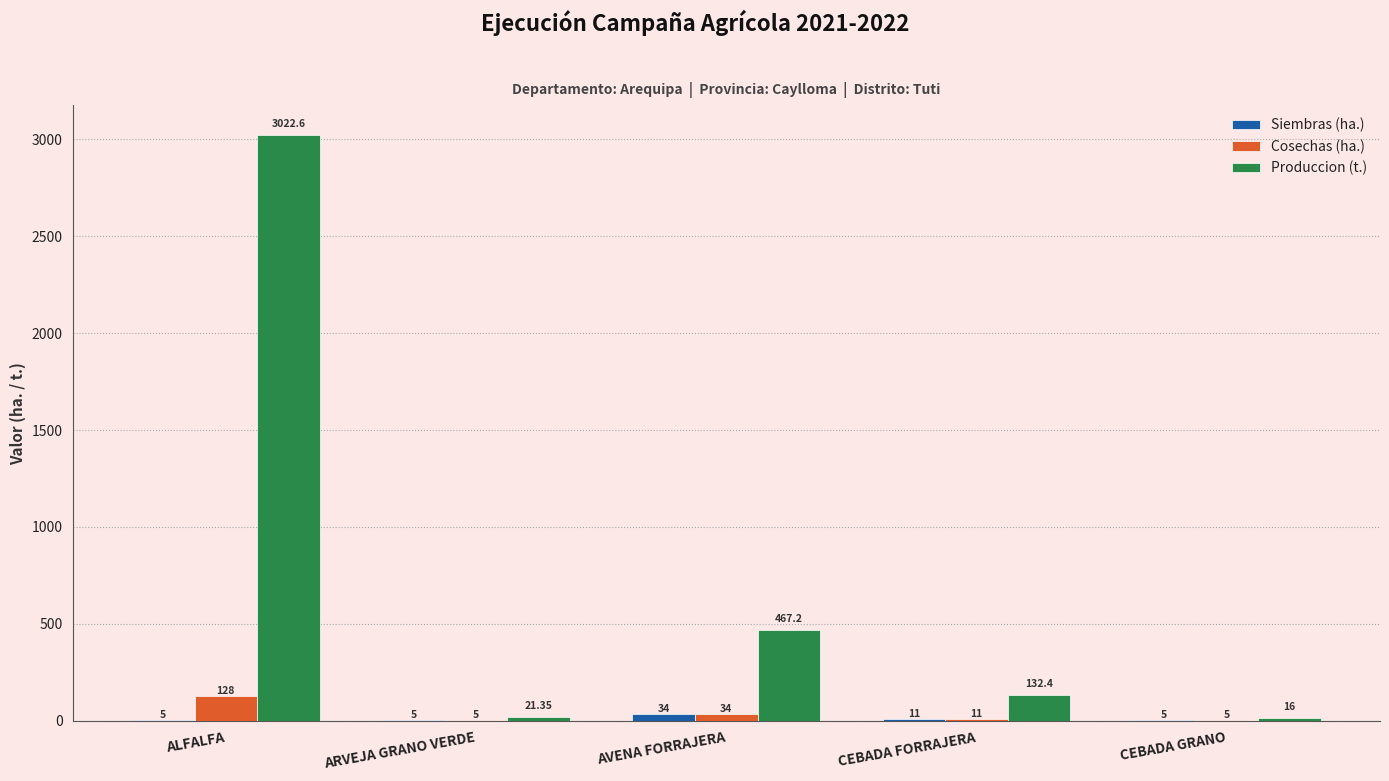

At which label is Cosechas (ha.) closest to 66?

AVENA FORRAJERA